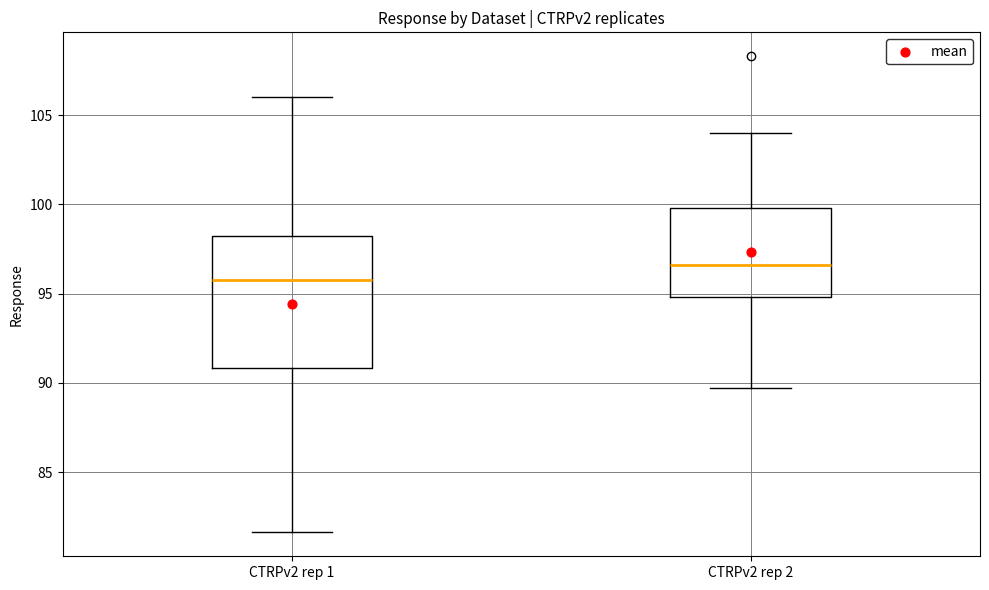

Where is the lower edge of the box for CTRPv2 rep 1 on the y-axis? The values are not printed on the chart, so give them approximately, as read against the axis.

91.0